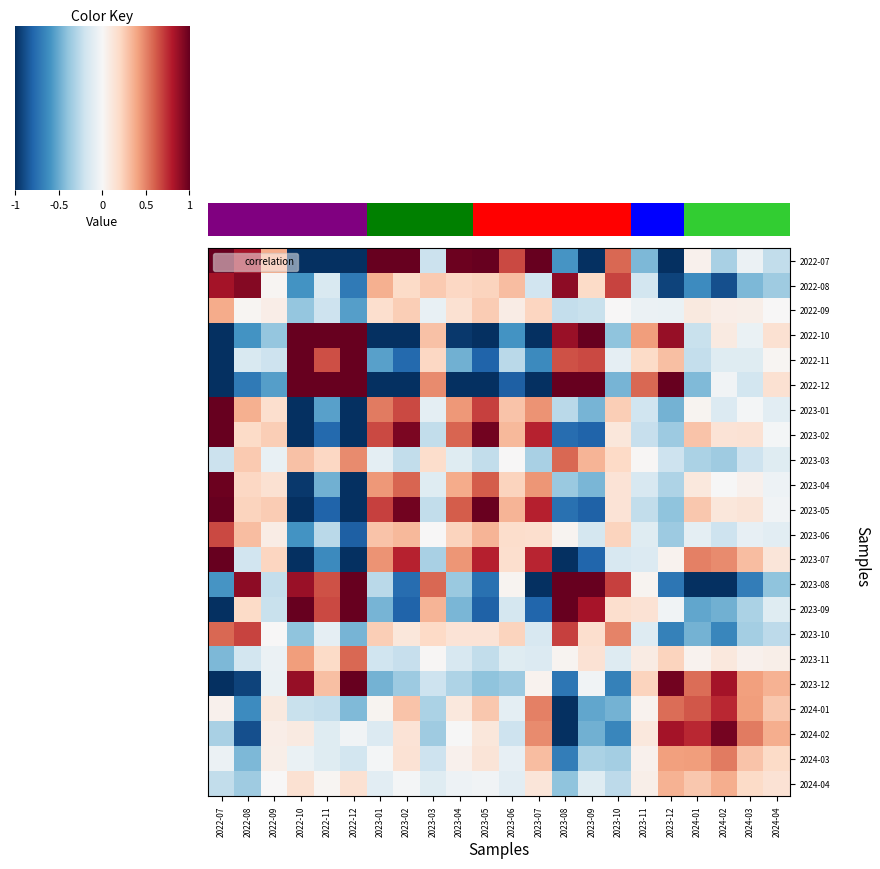

Is the value of 2022-07 at 2023-01 greater than the value of 2023-02 at 2023-01?

Yes